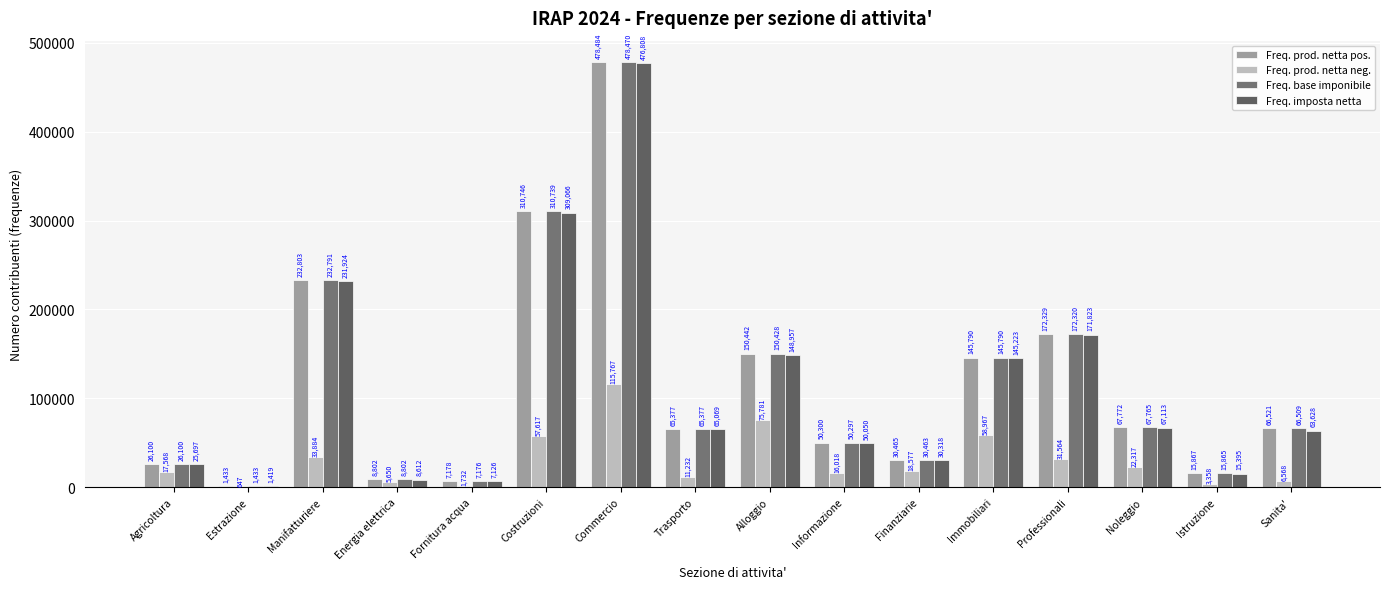

How many categories are shown in the chart?

16